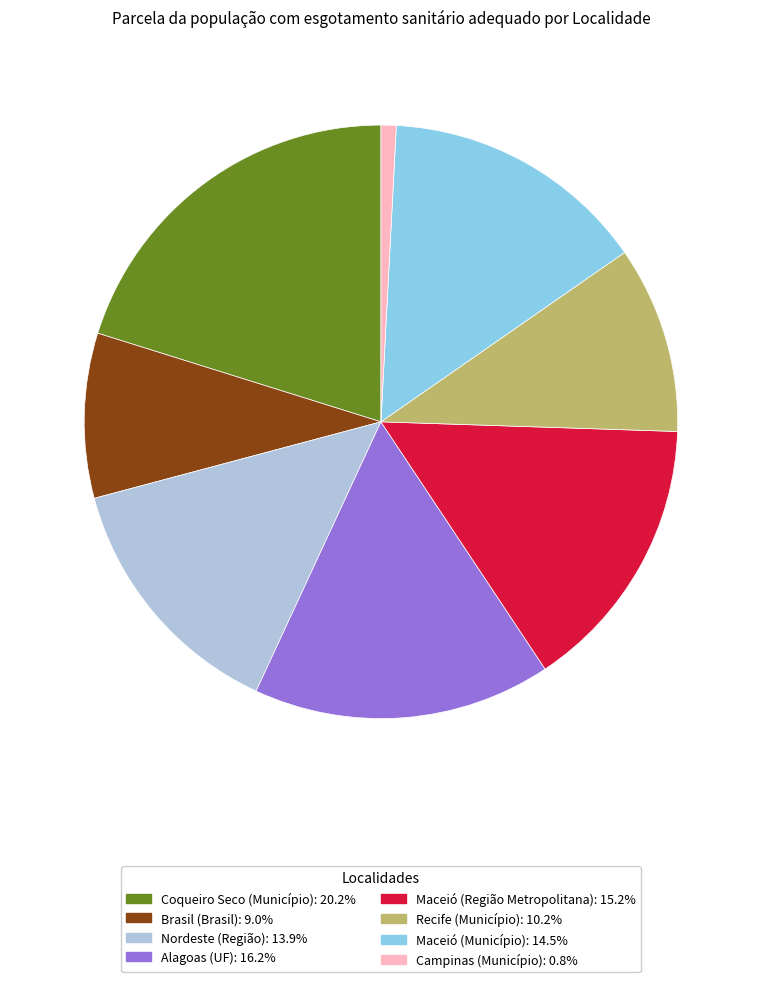

Is there a majority slice in this chart?

No